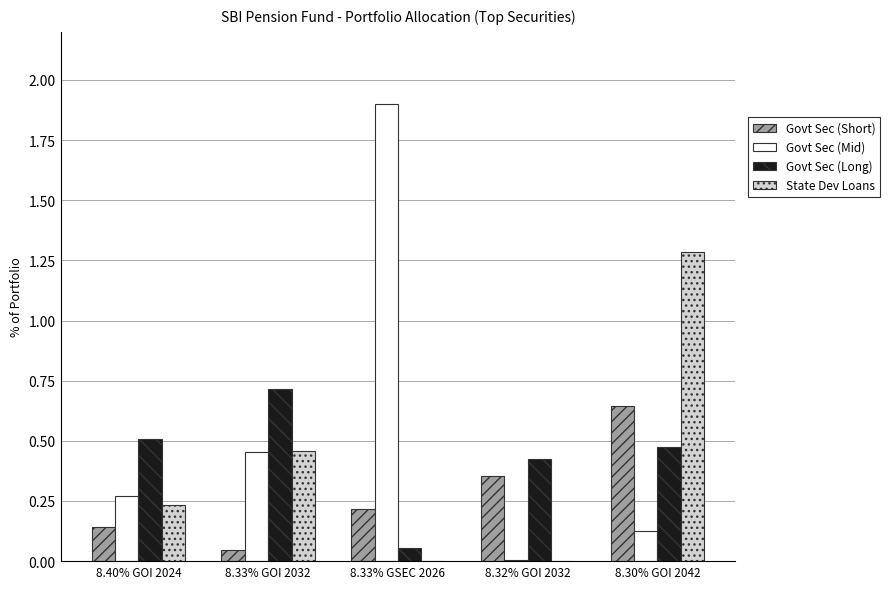

What is the total value across all series at 8.33% GOI 2032?

1.7